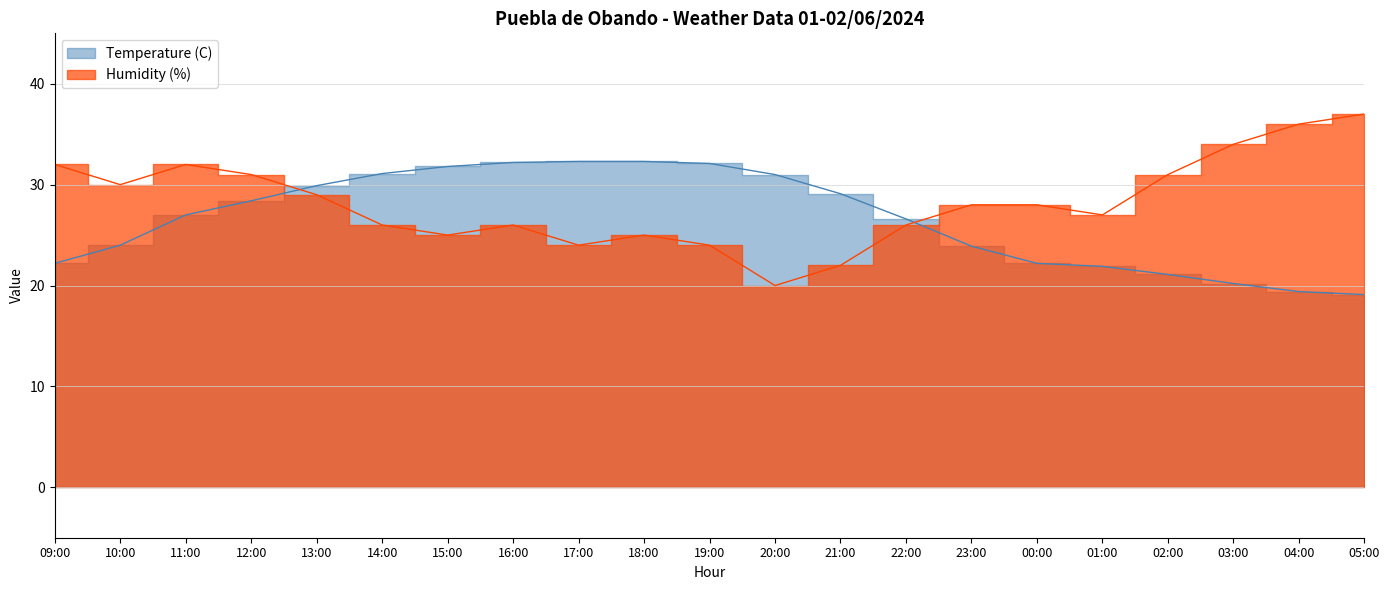

How many distinct data groups are displayed?

2